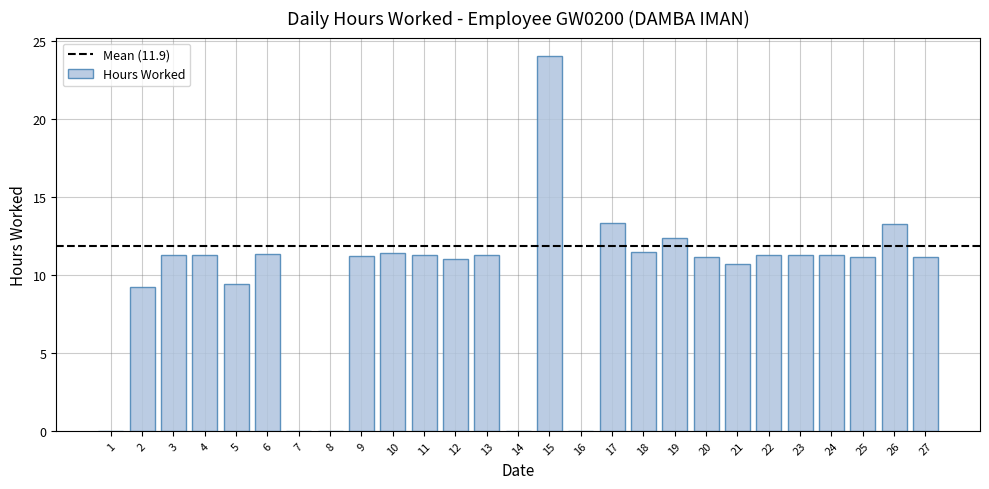

What is the sum of all values?

260.9